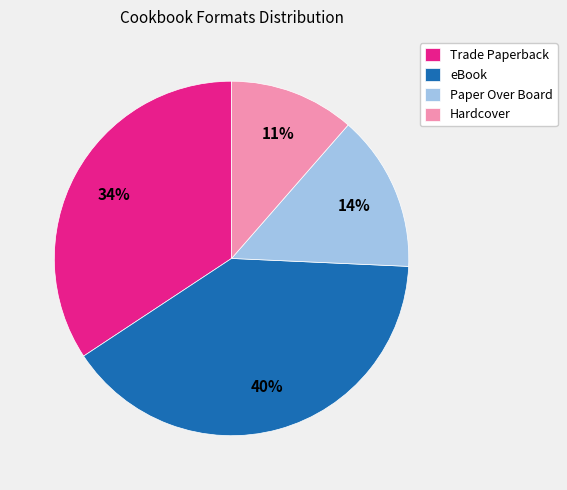

Which has a higher value, Hardcover or Paper Over Board?

Paper Over Board